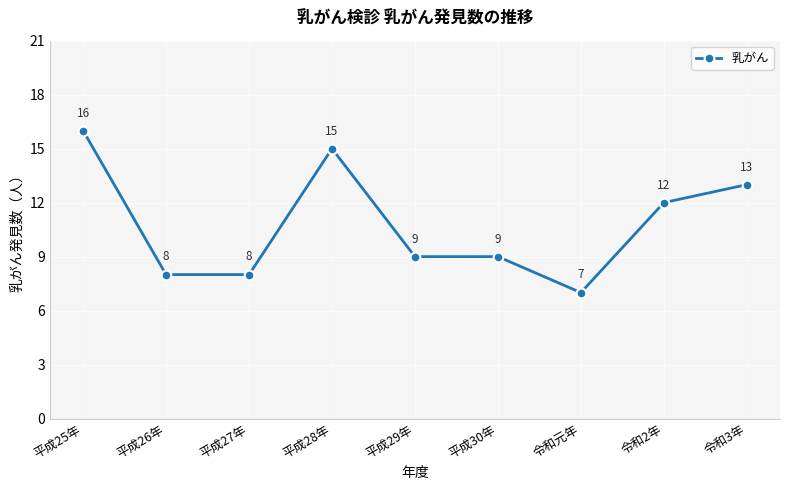

Read the value at 平成29年.

9